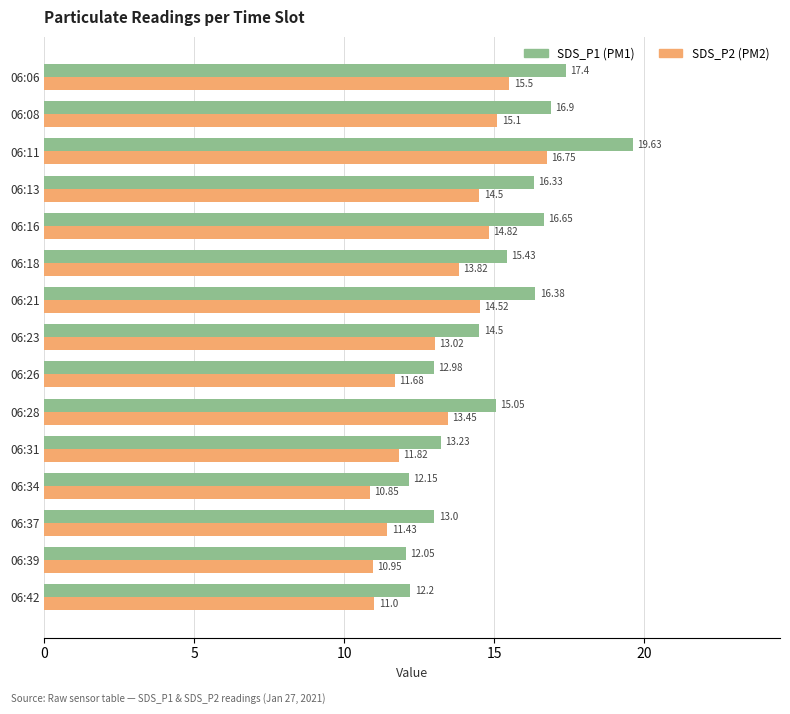

What is the difference between the highest and lowest values at 06:26?

1.3